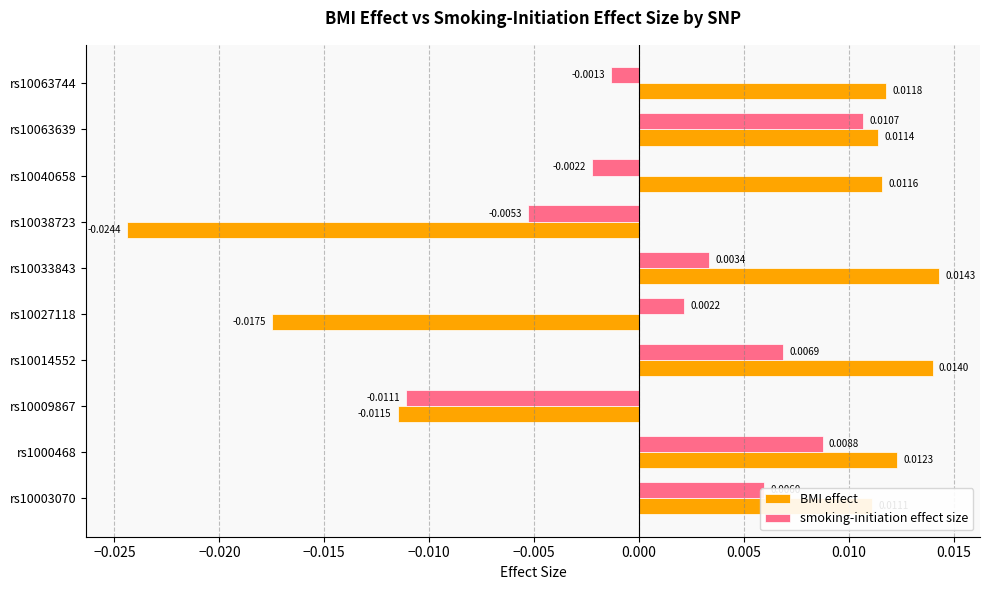

How many positive values does the smoking-initiation effect size series have?

6